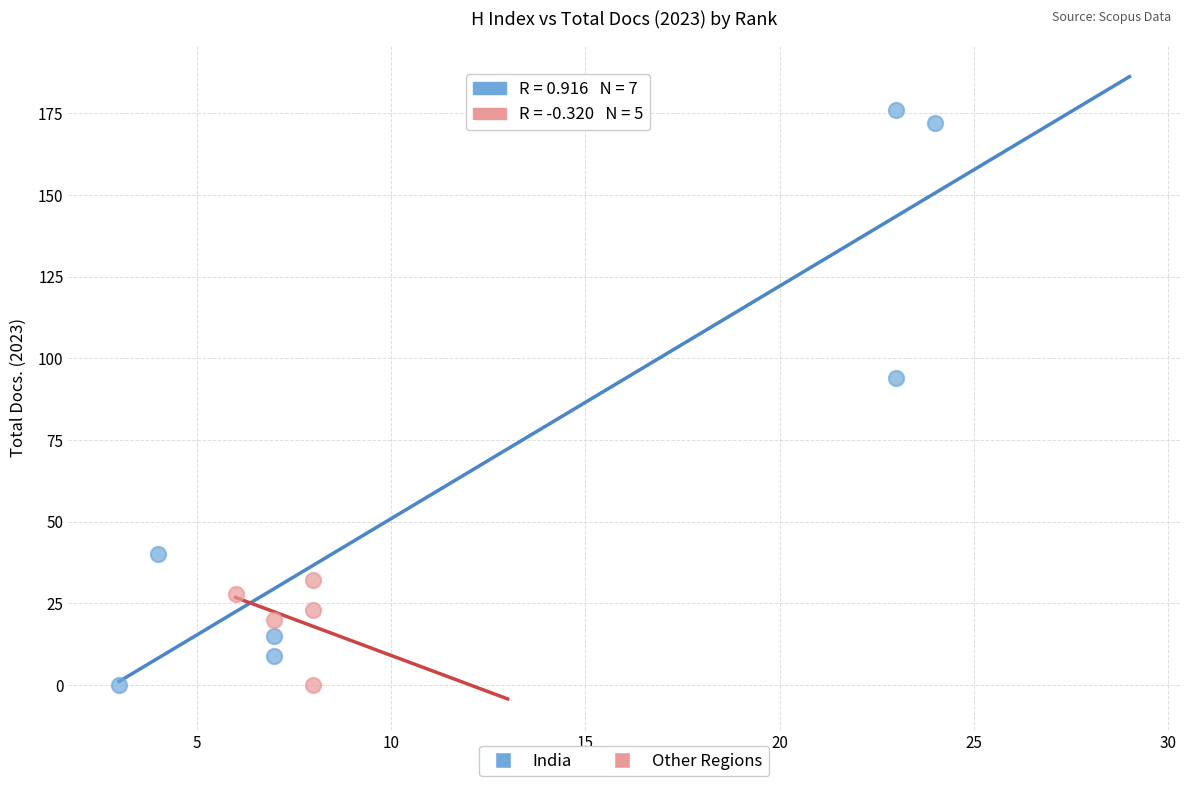

Which series contains the highest Y value?

India